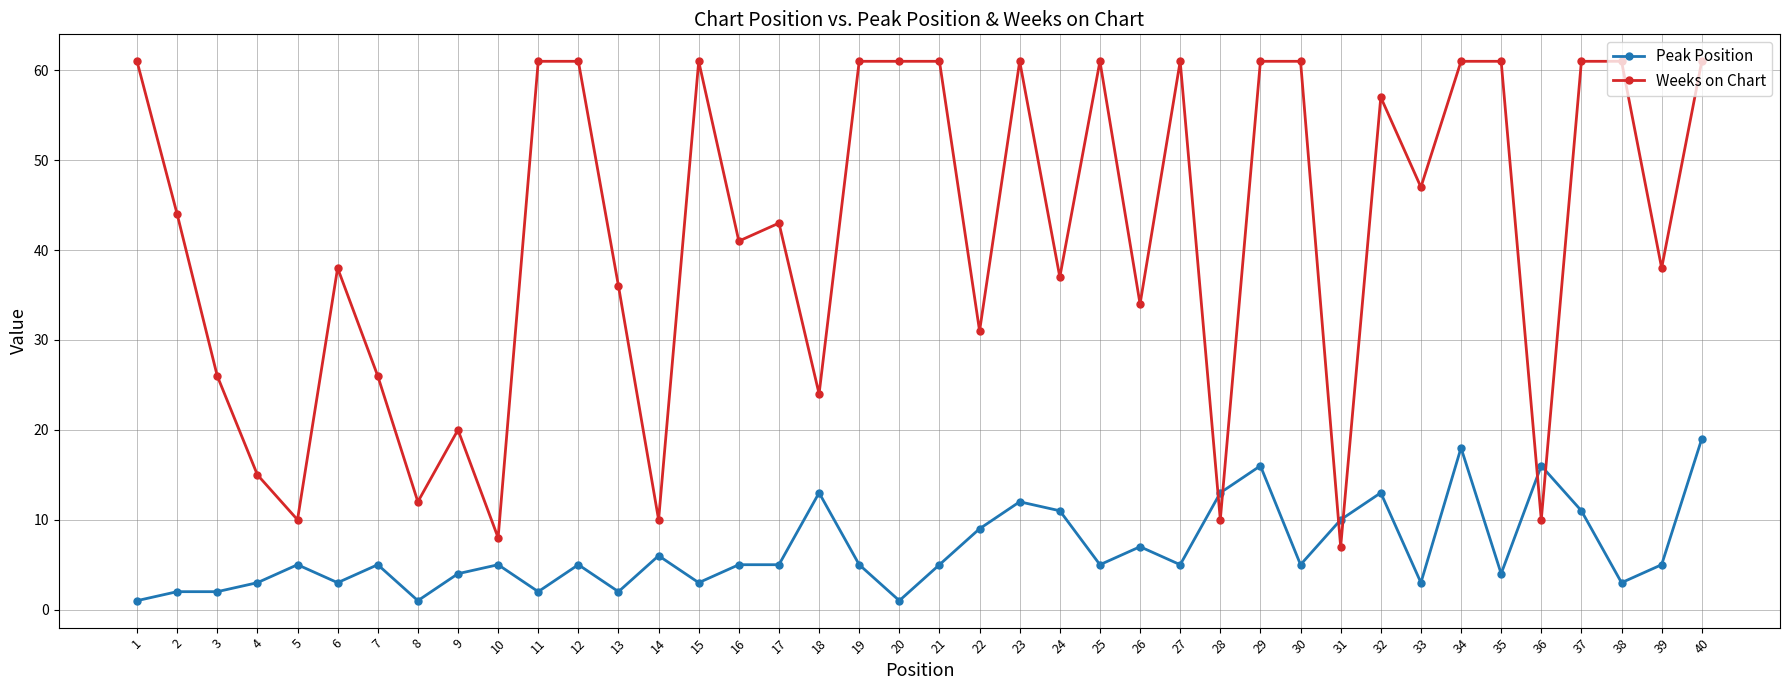

What is the lowest value of the Weeks on Chart series?

7